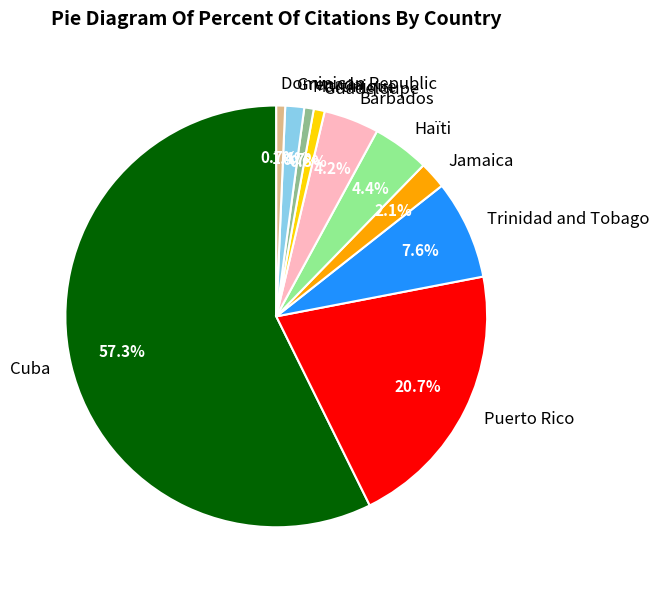

How many segments does this pie chart have?

10